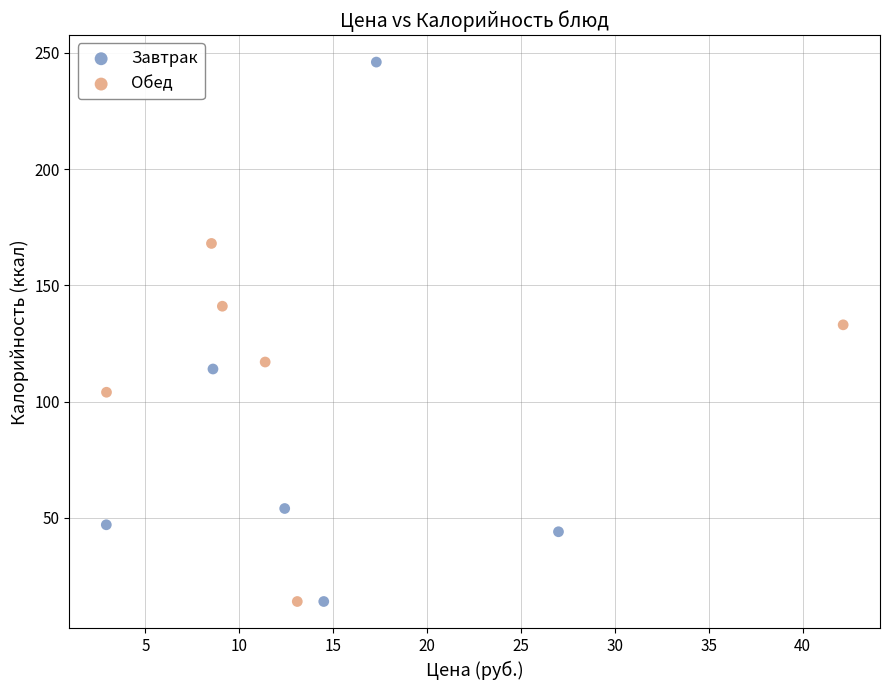

What are all the series names shown in the legend?

Завтрак, Обед